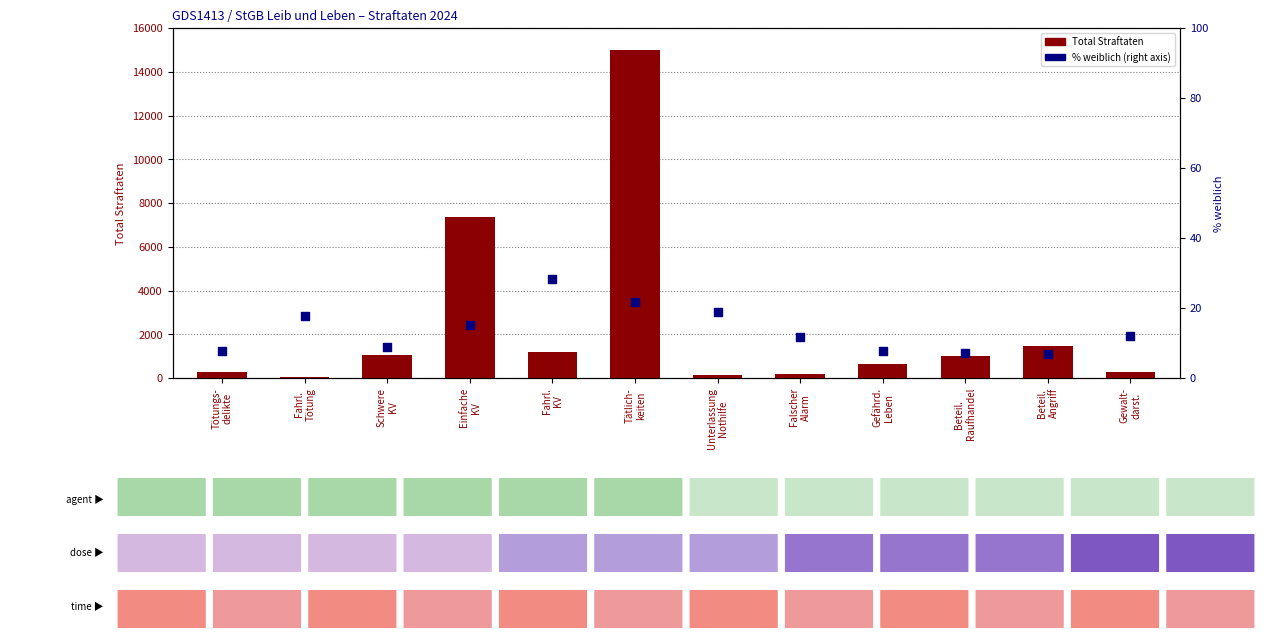

Which series has the largest Y range (max minus min)?

Total Straftaten